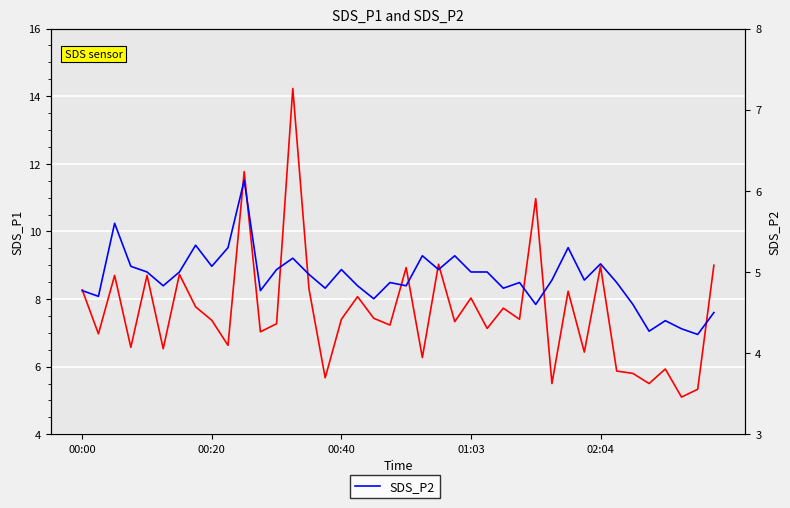

What is the value of the SDS_P1 point at the 10th from the left?

6.6